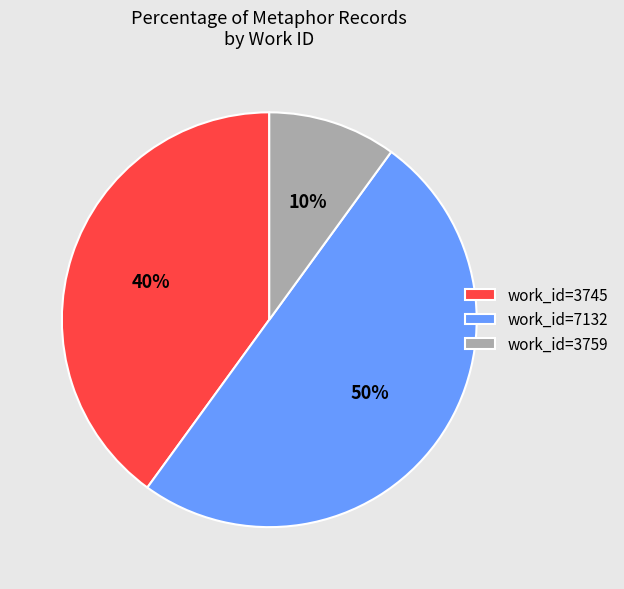

Between work_id=3759 and work_id=7132, which is larger?

work_id=7132